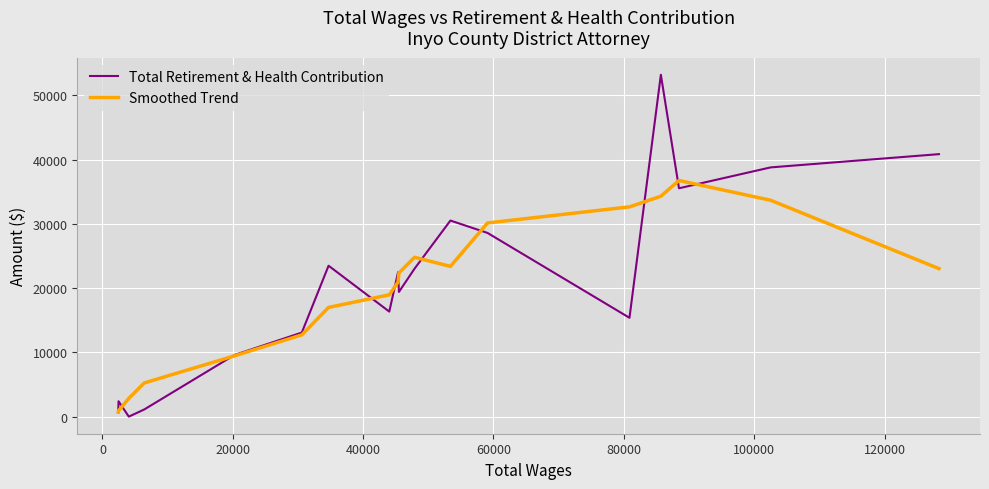

Which series has the largest total across all categories?

Total Retirement & Health Contribution